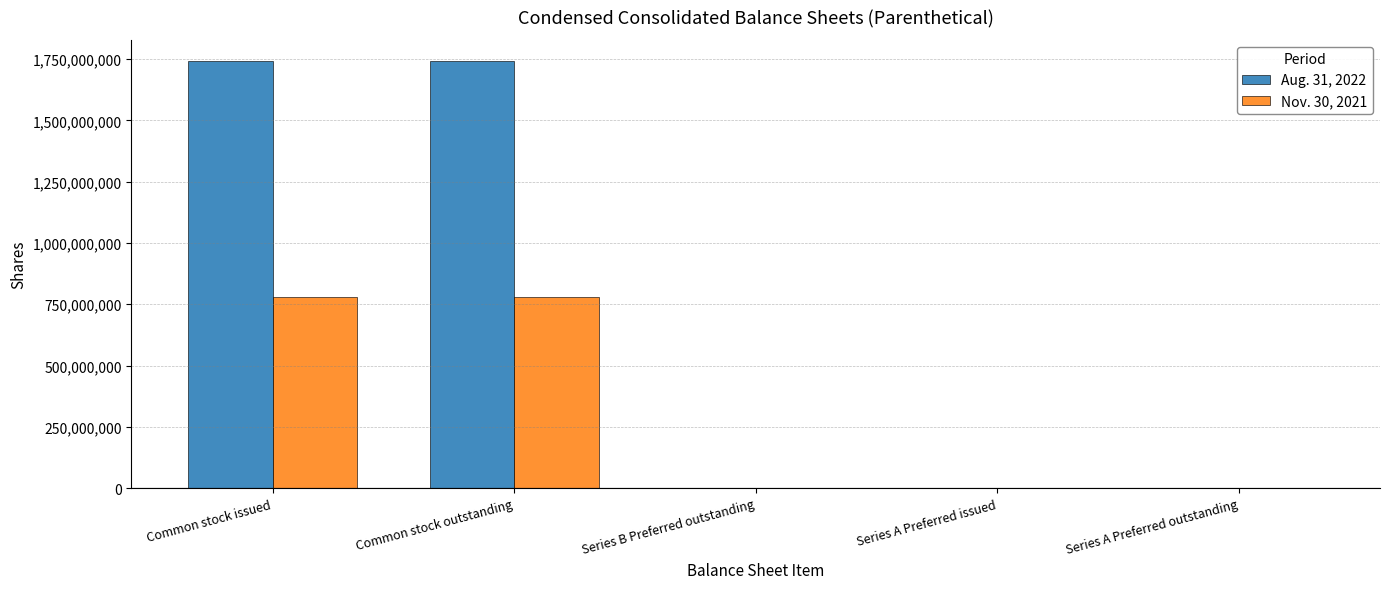

At which label does Aug. 31, 2022 first exceed 140500?

Common stock issued